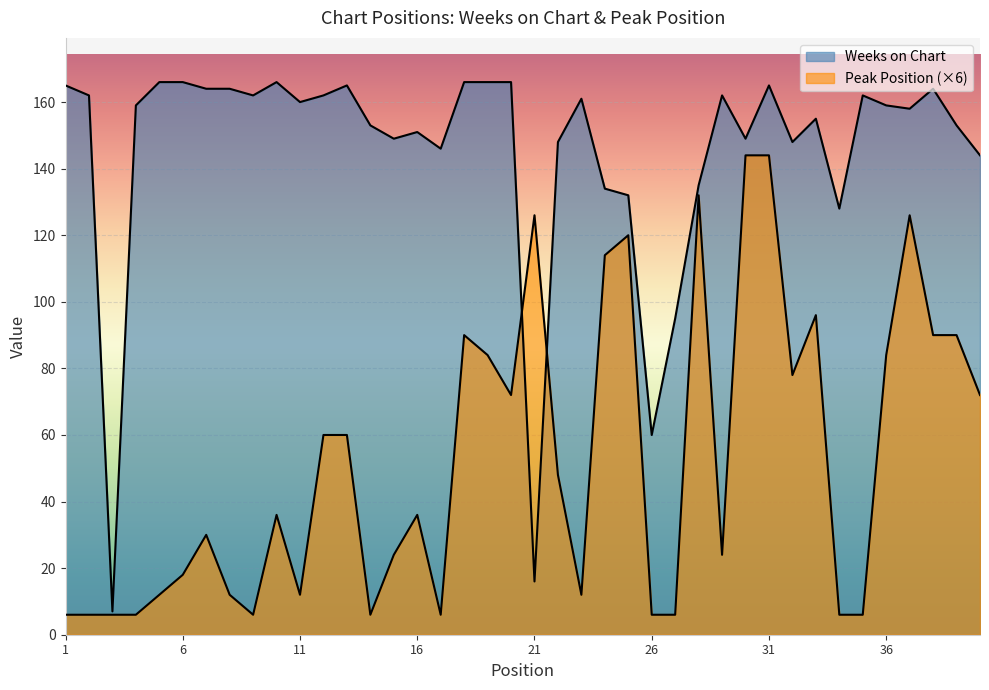

Between which two adjacent categories do Peak Position and Weeks on Chart first intersect?

20 and 21